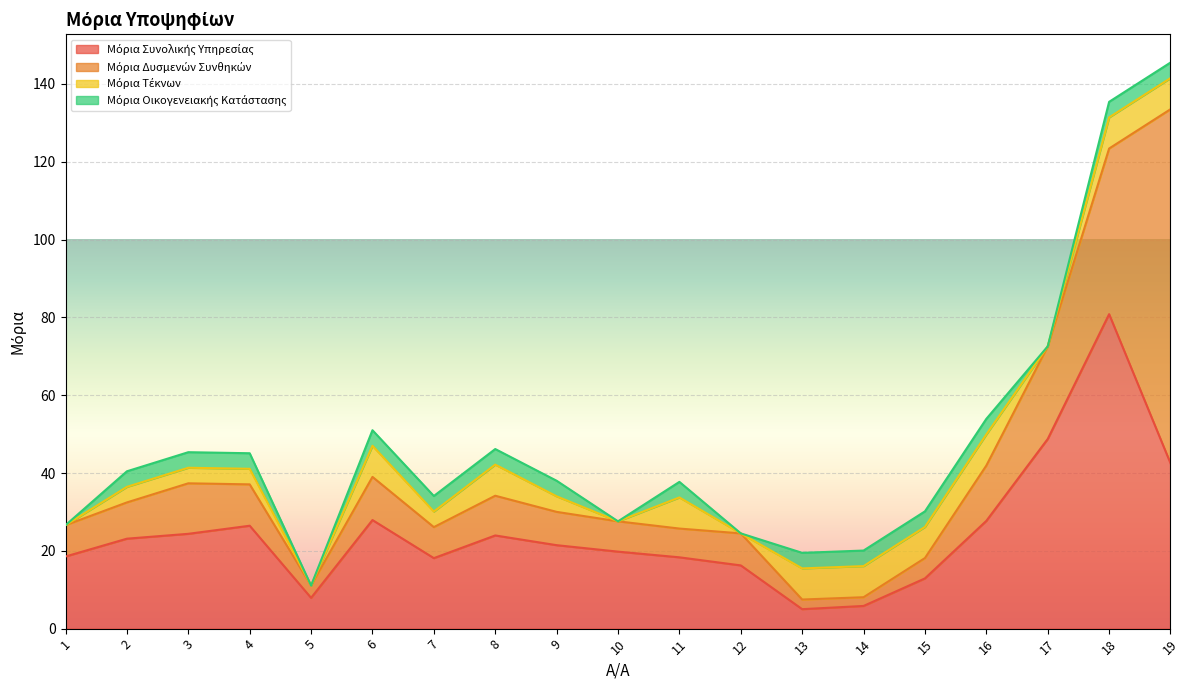

What is the greatest value displayed?

91.0